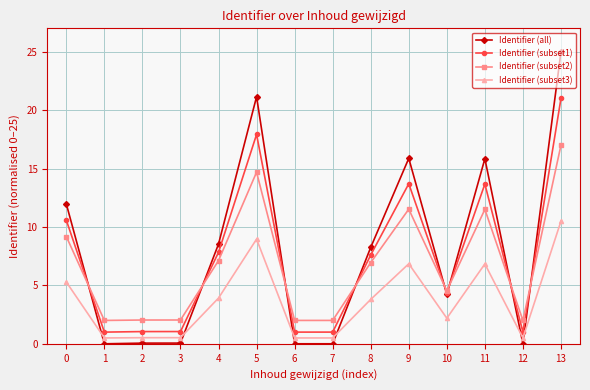

True or false: Identifier (subset2) has more than 0 interior local peaks.

True